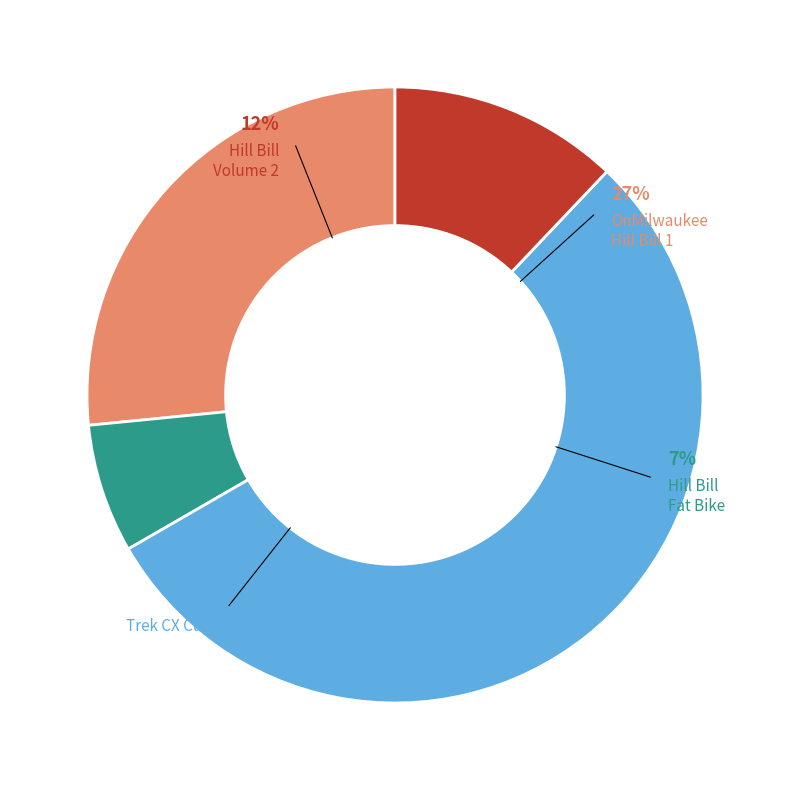

What percentage is the OnMilwaukee's Hill Bill: Volume 2 slice, to the nearest percent?

12%